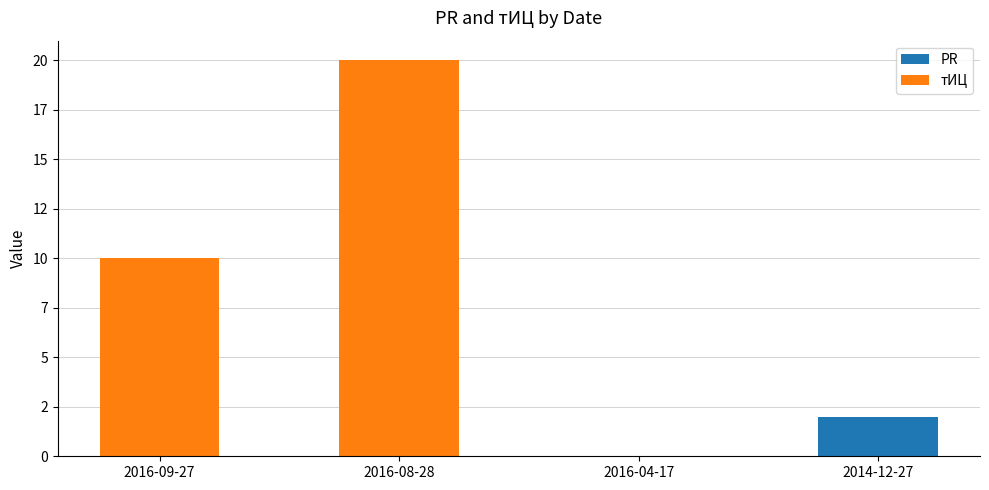

Is it true that PR equals 1 at 2016-08-28?

False